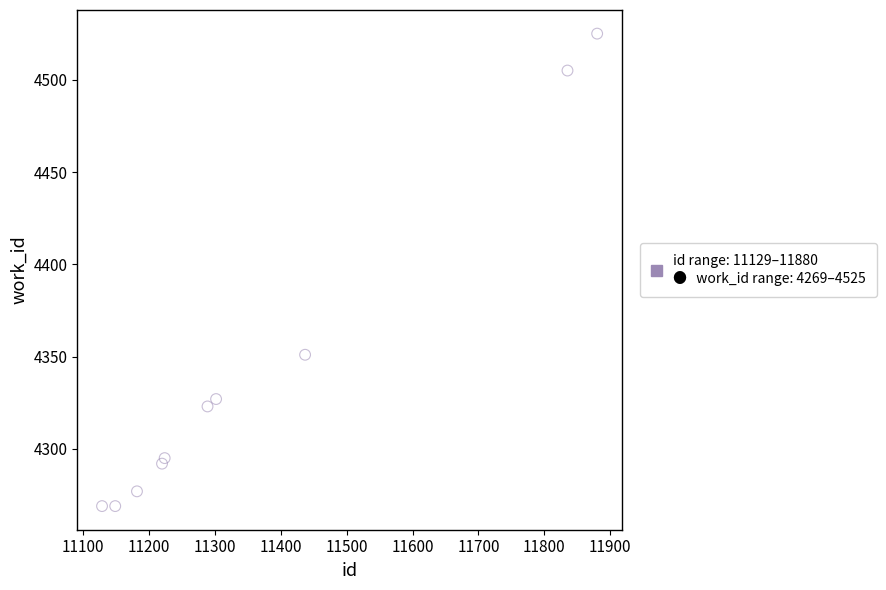

What is the range of Y values (max minus min)?

256